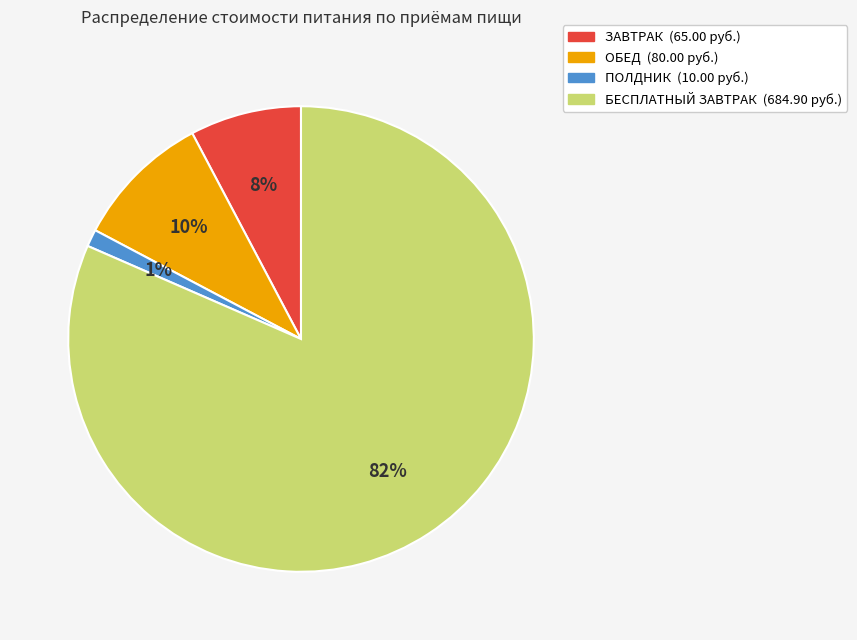

Does БЕСПЛАТНЫЙ ЗАВТРАК represent more than half of the total?

Yes